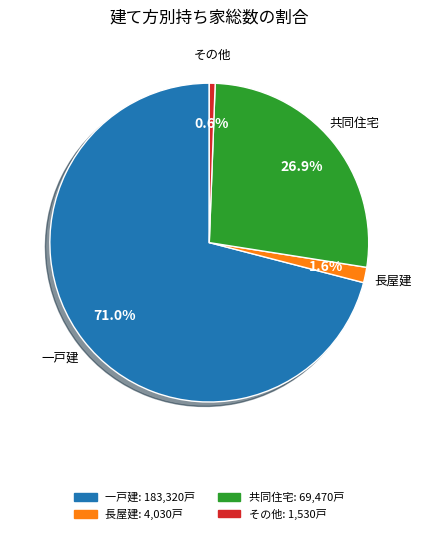

What is the largest slice in the pie chart?

一戸建